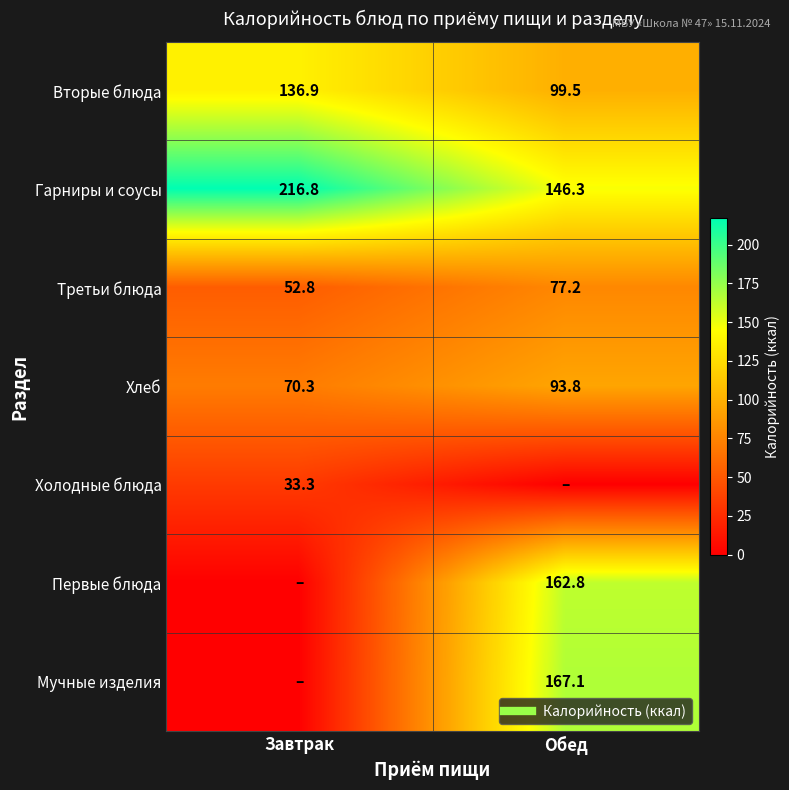

What is the sum of all Гарниры и соусы values?

363.1